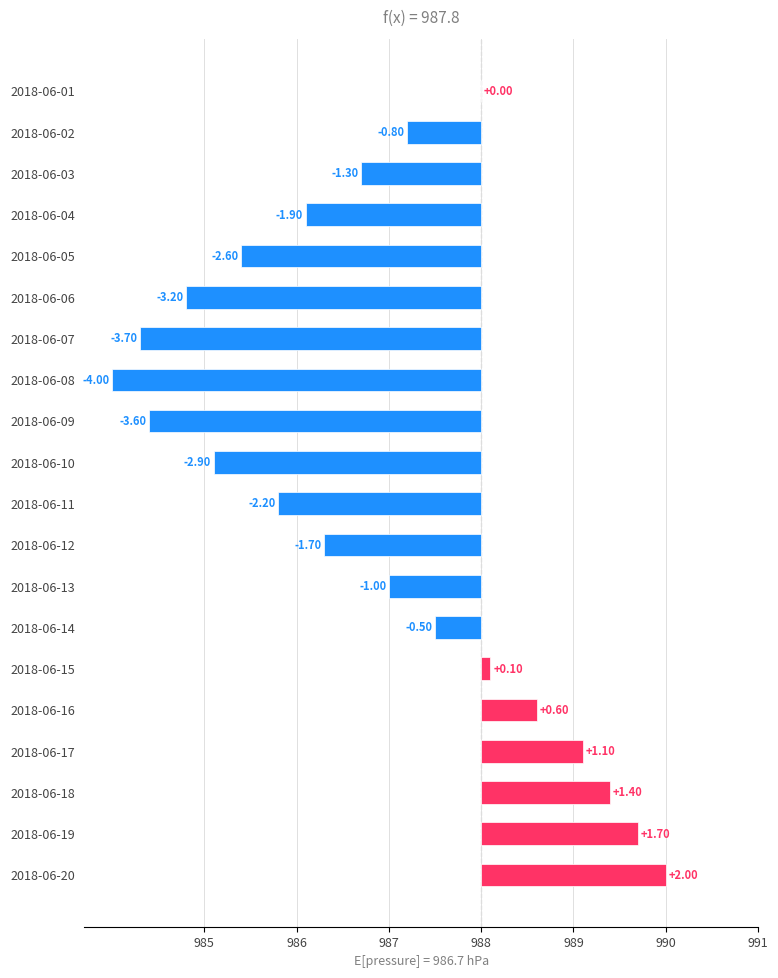

What is the sum of all values?

-22.5